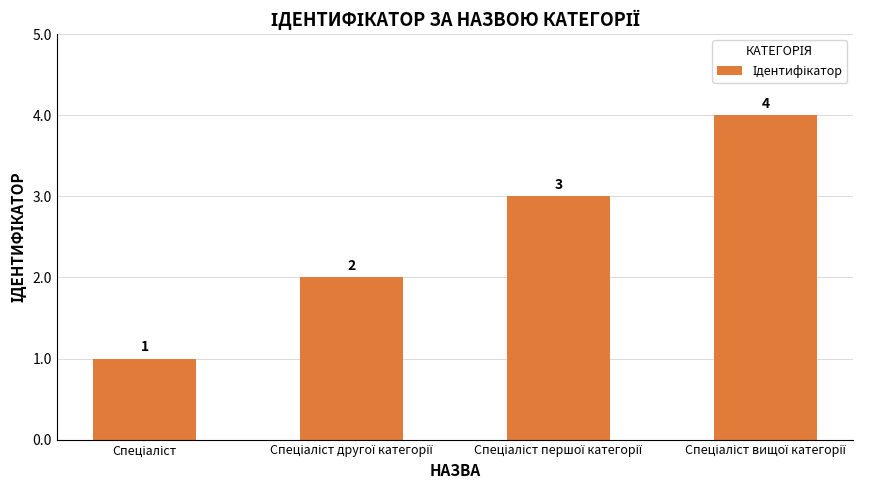

What is the maximum value shown in the chart?

4